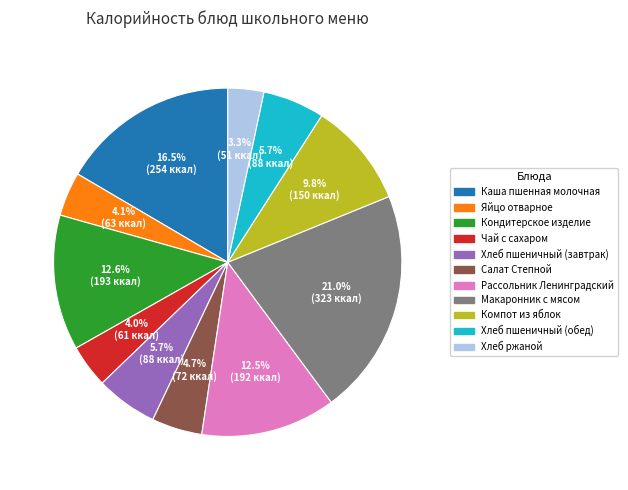

Is there a majority slice in this chart?

No